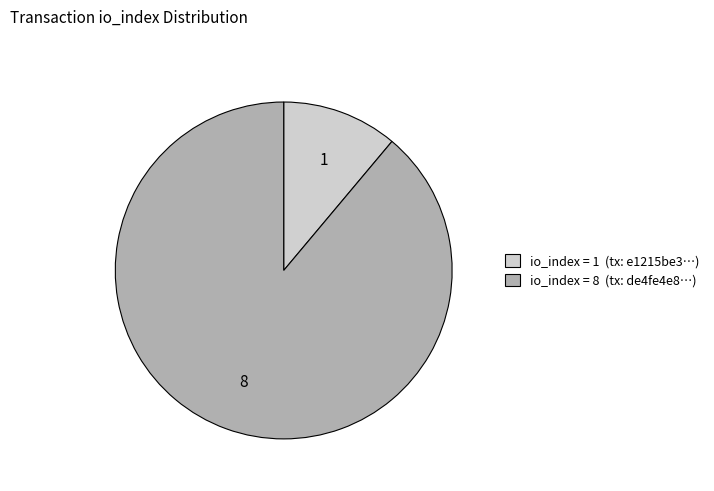

Is there any slice that represents more than half of the pie?

Yes